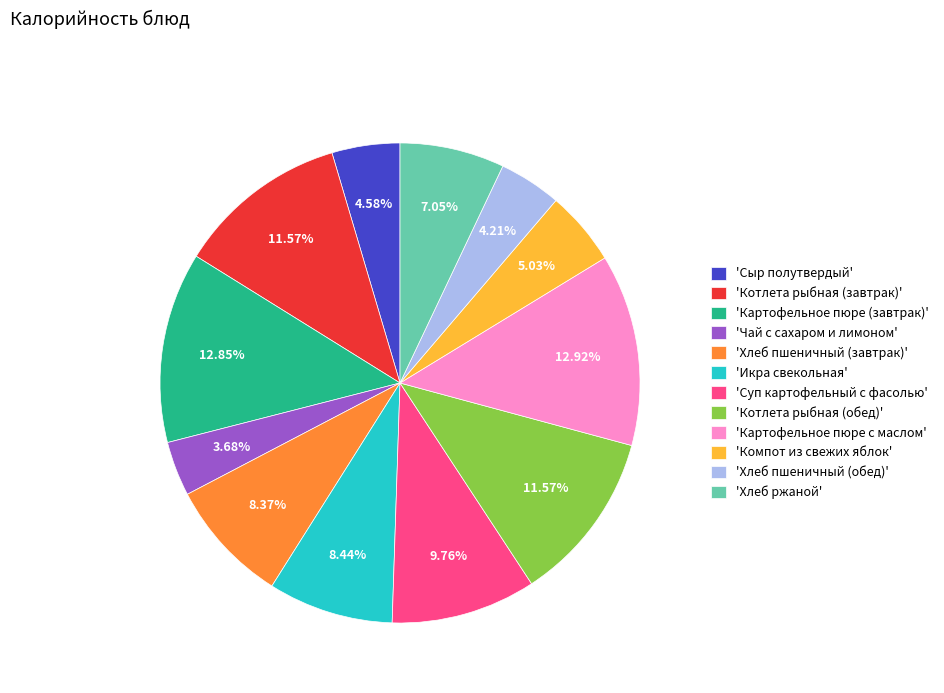

Does any single category account for the majority?

No